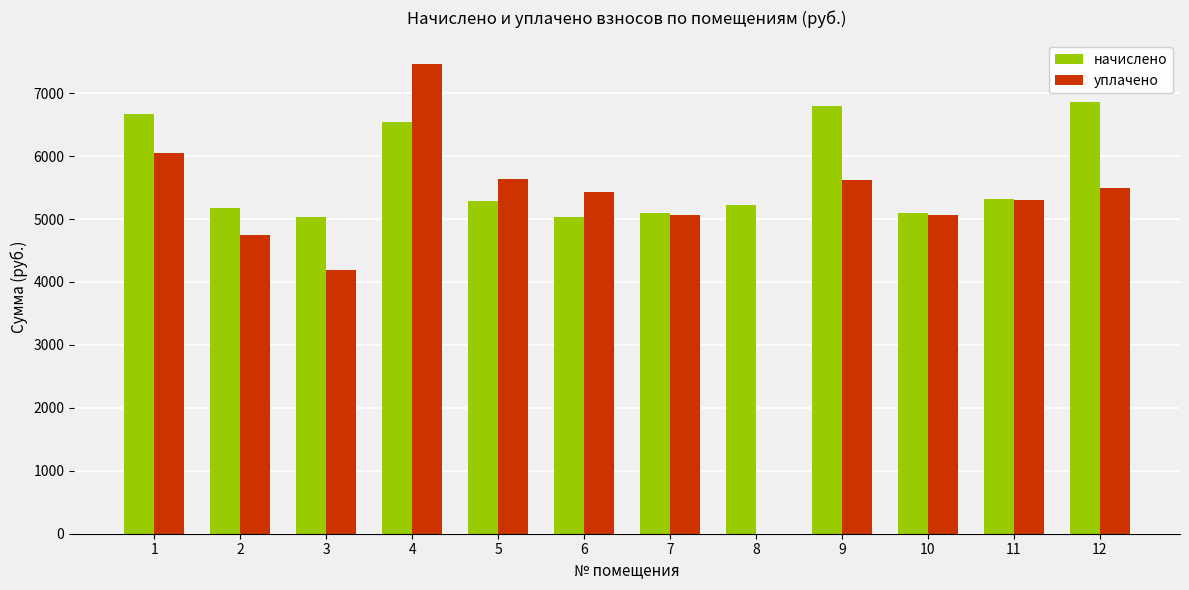

Between 7 and 8, which series saw the biggest shift?

уплачено